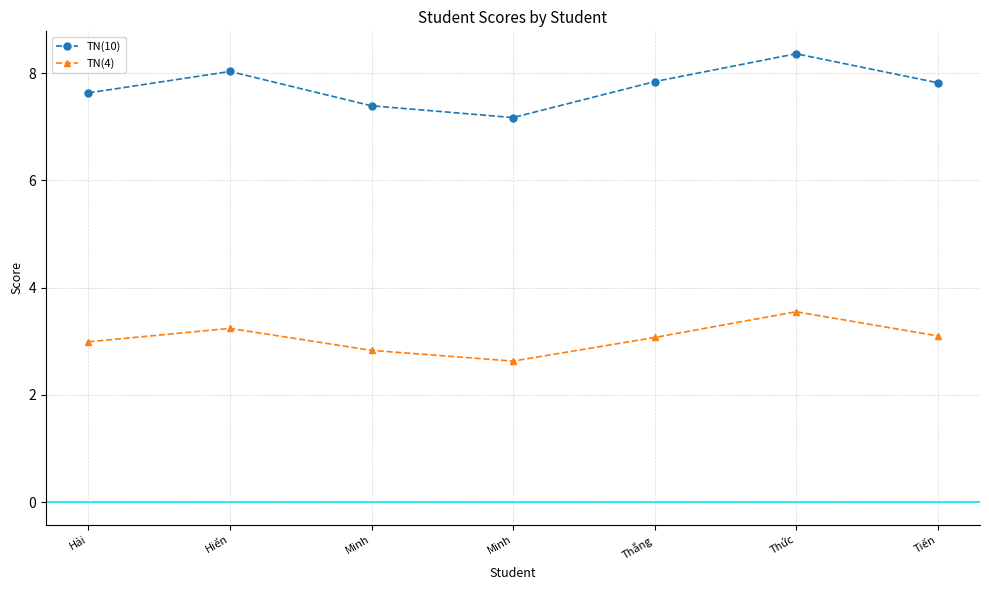

Is this an area chart (filled region under the line)?

No